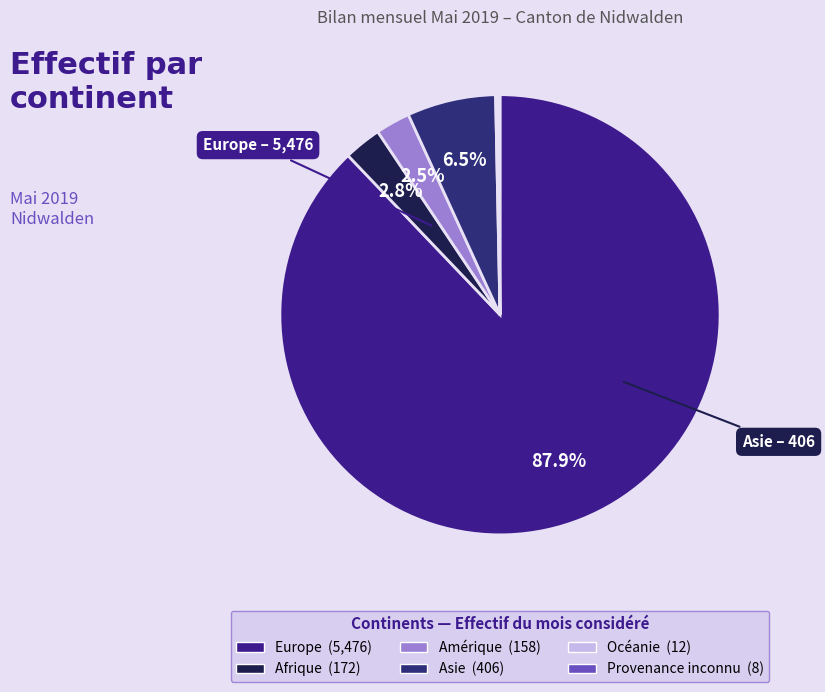

The Provenance inconnu slice represents 0% of the pie. True or false?

True